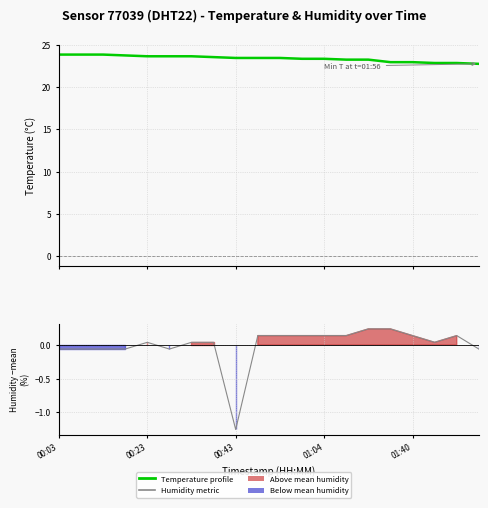

How many lines are shown in the chart?

2